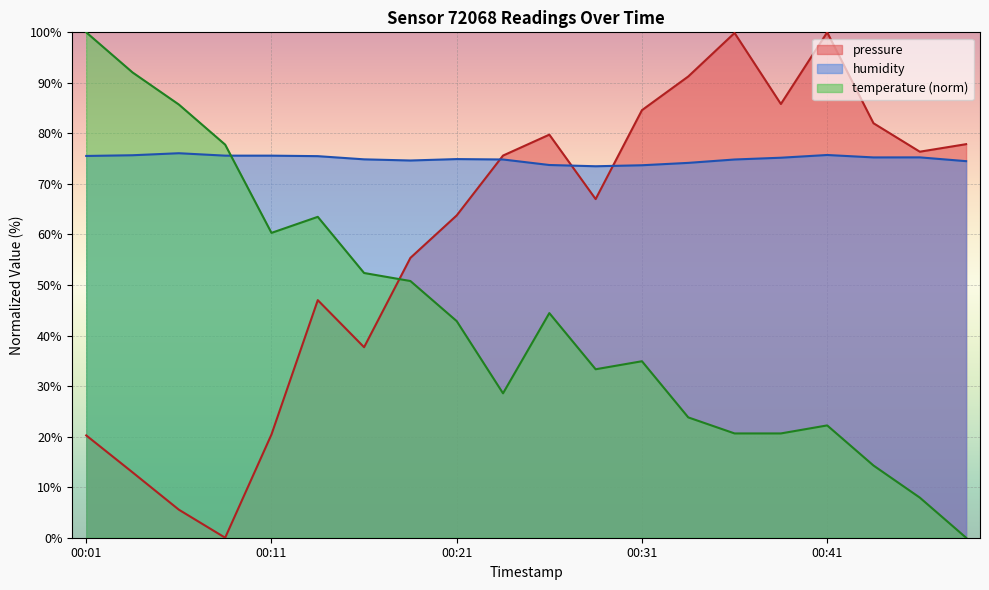

At which category is the sum across all series the highest?

00:41